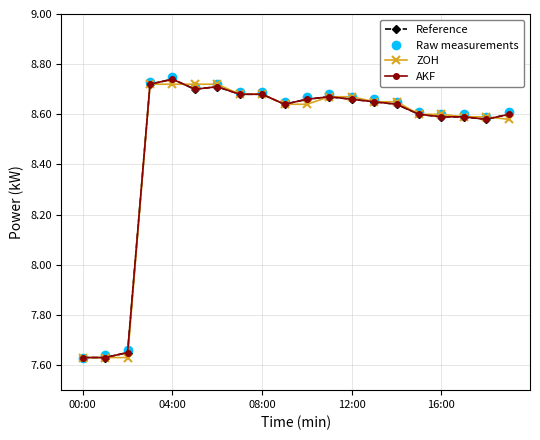

List the series in order of their peak value, highest first.

Raw measurements, Reference, AKF, ZOH